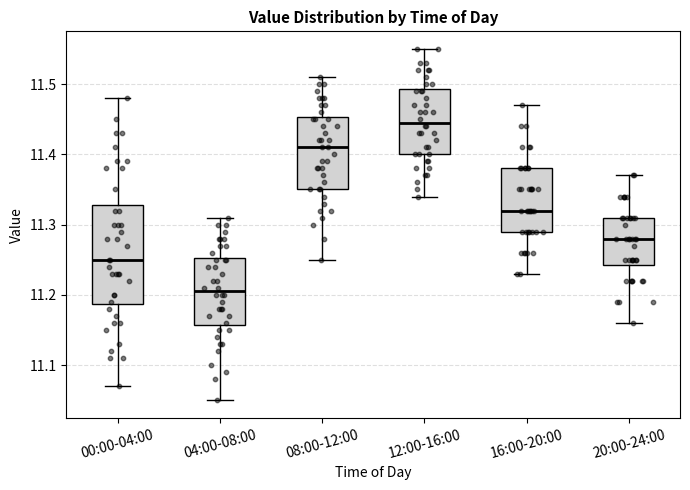

Reading left to right, transcribe this box plot: for each box, give where its median line is, the range the box spans, and where its two whiskers end, as read against the y-axis. The values are not printed on the chart, so give them approximately, as read against the axis.

00:00-04:00: median 11.25, box 11.19 to 11.33, whiskers 11.07 to 11.48
04:00-08:00: median 11.21, box 11.16 to 11.25, whiskers 11.05 to 11.31
08:00-12:00: median 11.41, box 11.35 to 11.45, whiskers 11.25 to 11.51
12:00-16:00: median 11.45, box 11.40 to 11.49, whiskers 11.34 to 11.55
16:00-20:00: median 11.32, box 11.29 to 11.38, whiskers 11.23 to 11.47
20:00-24:00: median 11.28, box 11.24 to 11.31, whiskers 11.16 to 11.37